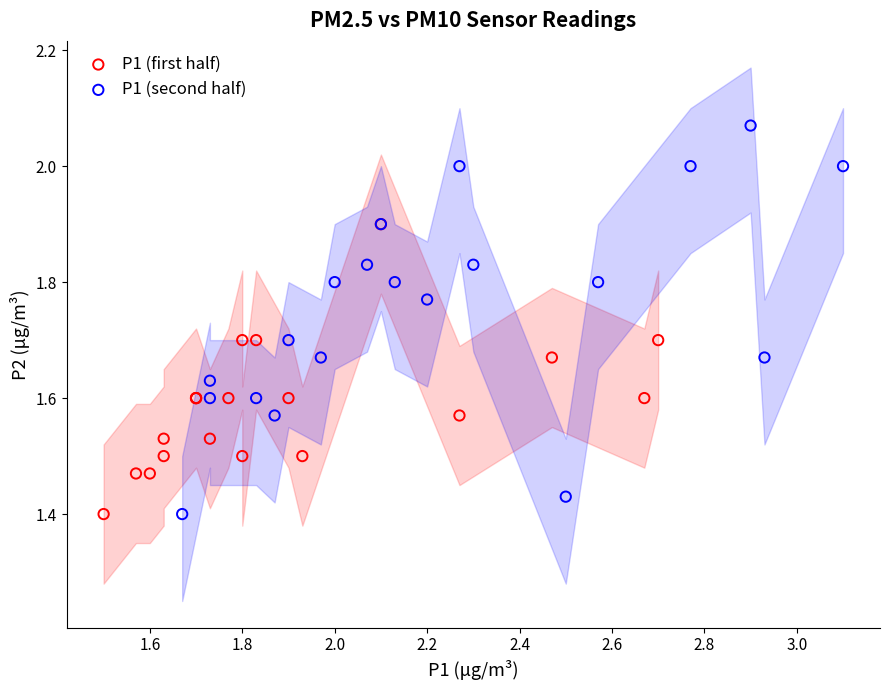

Which series reaches the maximum Y coordinate?

P1 (second half)